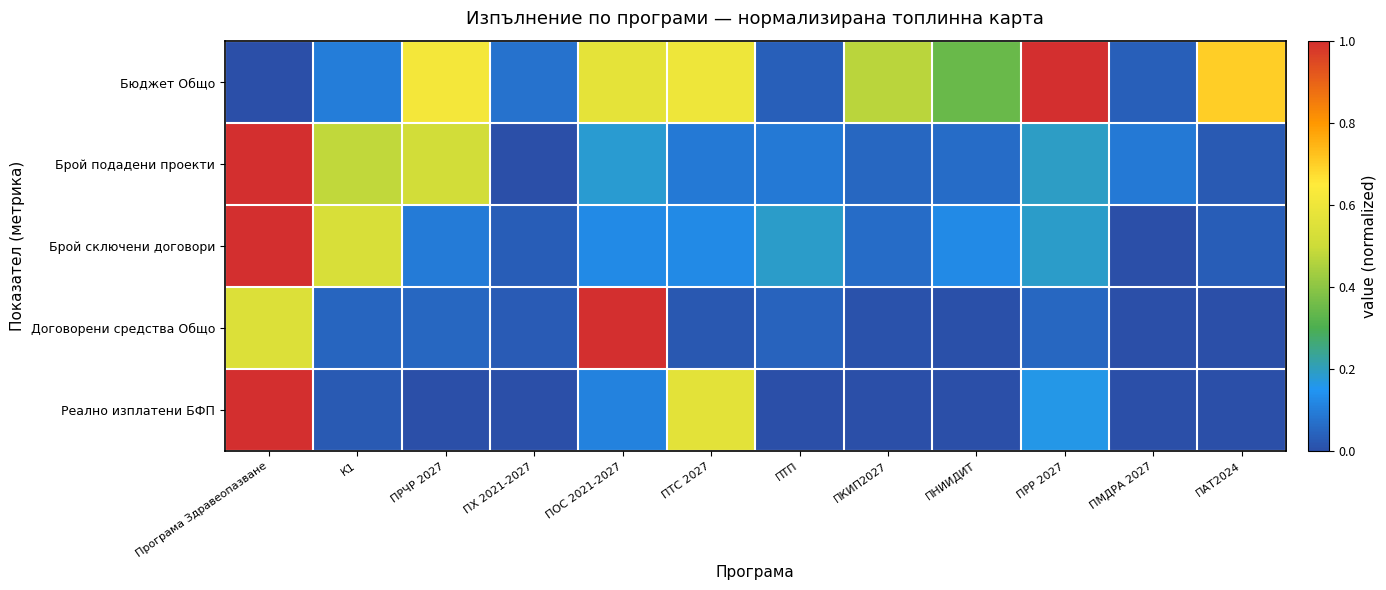

Reading right to left, transcribe all the data shown in this chart.

Бюджет Общо: ПАТ2024=0.7	ПМДРА 2027=0.0	ПРР 2027=1.0	ПНИИДИТ=0.3	ПКИП2027=0.5	ПТП=0.0	ПТС 2027=0.6	ПОС 2021-2027=0.6	ПХ 2021-2027=0.1	ПРЧР 2027=0.6	К1=0.1	Програма Здравеопазване=0.0
Брой подадени проекти: ПАТ2024=0.0	ПМДРА 2027=0.1	ПРР 2027=0.2	ПНИИДИТ=0.1	ПКИП2027=0.1	ПТП=0.1	ПТС 2027=0.1	ПОС 2021-2027=0.2	ПХ 2021-2027=0.0	ПРЧР 2027=0.5	К1=0.5	Програма Здравеопазване=1.0
Брой сключени договори: ПАТ2024=0.0	ПМДРА 2027=0.0	ПРР 2027=0.2	ПНИИДИТ=0.1	ПКИП2027=0.1	ПТП=0.2	ПТС 2027=0.1	ПОС 2021-2027=0.1	ПХ 2021-2027=0.0	ПРЧР 2027=0.1	К1=0.5	Програма Здравеопазване=1.0
Договорени средства Общо: ПАТ2024=0.0	ПМДРА 2027=0.0	ПРР 2027=0.1	ПНИИДИТ=0.0	ПКИП2027=0.0	ПТП=0.0	ПТС 2027=0.0	ПОС 2021-2027=1.0	ПХ 2021-2027=0.0	ПРЧР 2027=0.1	К1=0.0	Програма Здравеопазване=0.5
Реално изплатени БФП: ПАТ2024=0.0	ПМДРА 2027=0.0	ПРР 2027=0.2	ПНИИДИТ=0.0	ПКИП2027=0.0	ПТП=0.0	ПТС 2027=0.6	ПОС 2021-2027=0.1	ПХ 2021-2027=0.0	ПРЧР 2027=0.0	К1=0.0	Програма Здравеопазване=1.0